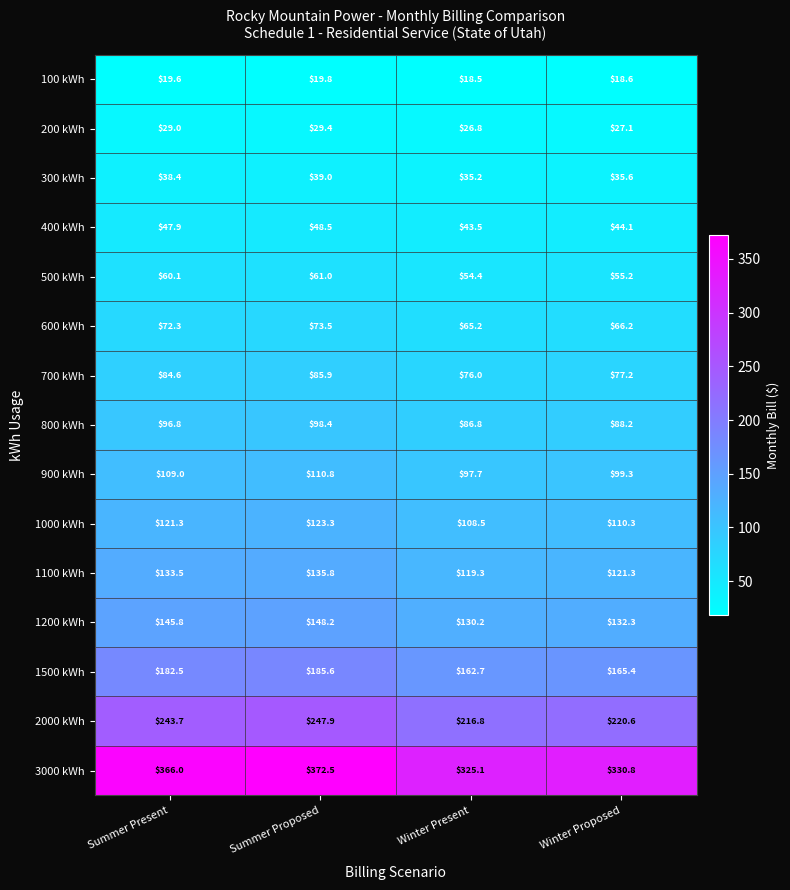

Which label corresponds to the largest value in the chart?

Summer Proposed